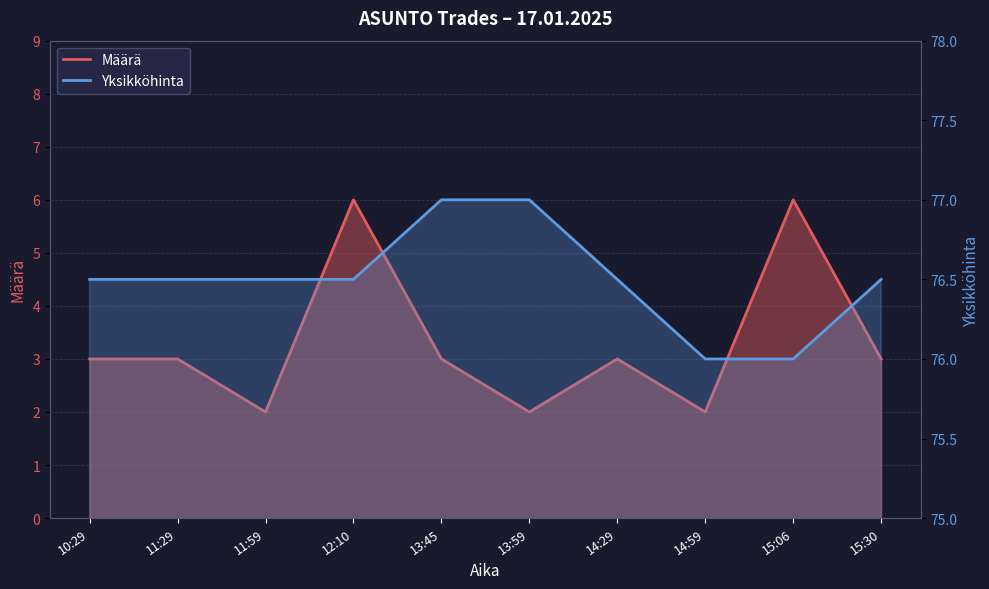

True or false: Yksikköhinta has more than 2 interior local peaks.

False